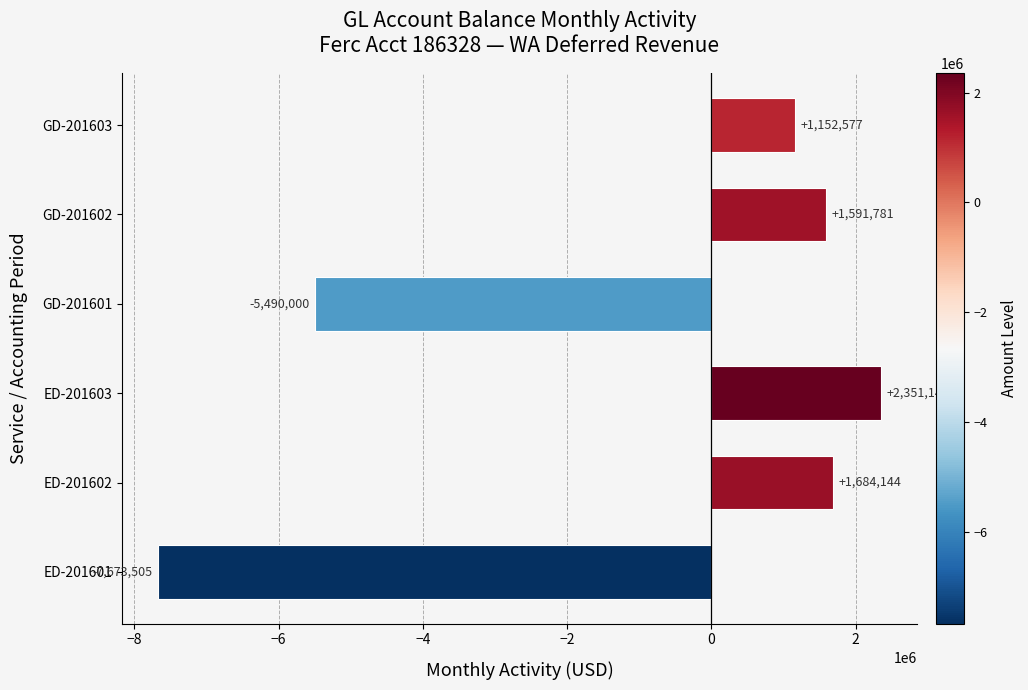

Approximately how many times larger is the value at GD-201603 compared to GD-201602?

0.7